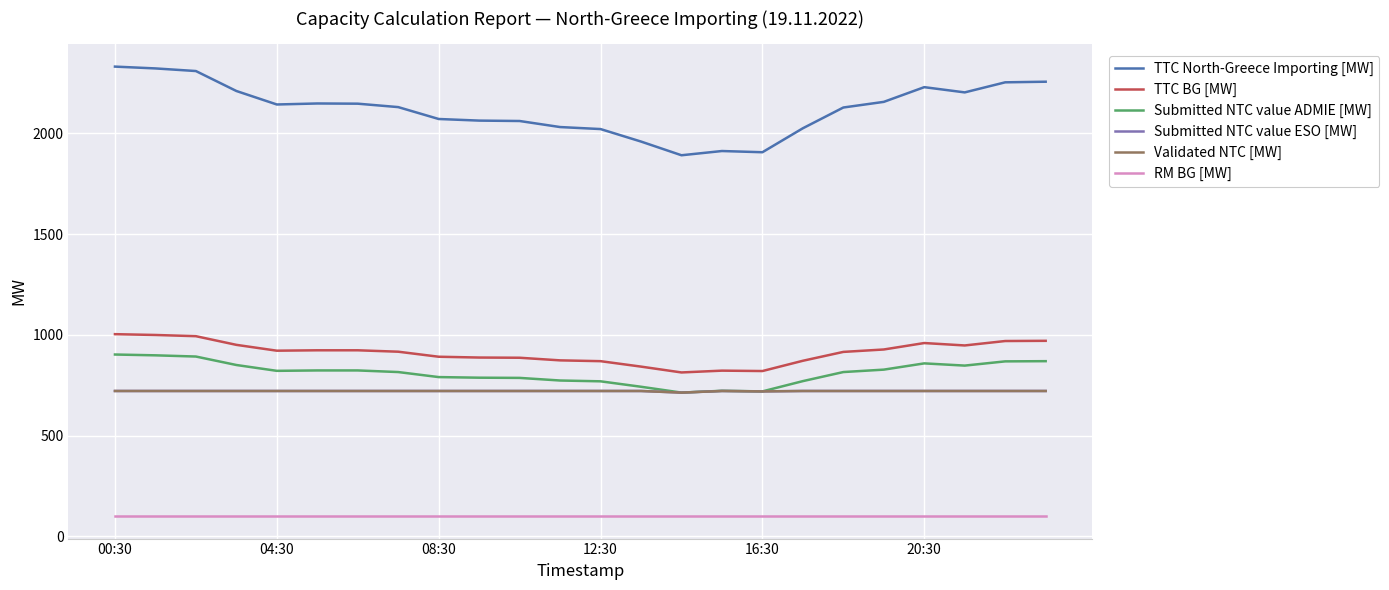

How many lines are shown in the chart?

6